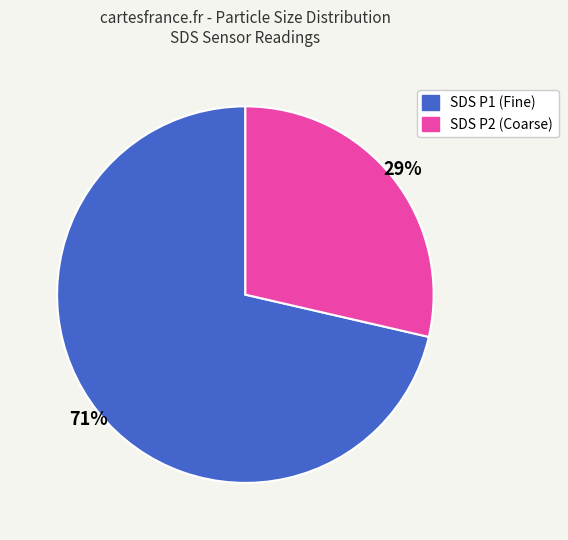

Does any single category account for the majority?

Yes